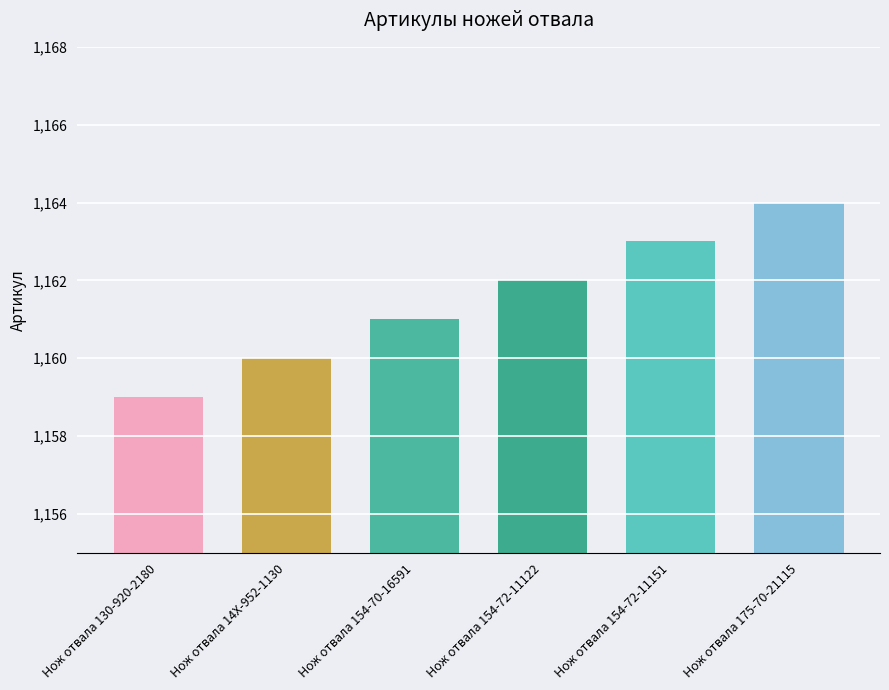

Reading left to right, what are all the values shown in this chart?

Нож отвала 130-920-2180=1159	Нож отвала 14X-952-1130=1160	Нож отвала 154-70-16591=1161	Нож отвала 154-72-11122=1162	Нож отвала 154-72-11151=1163	Нож отвала 175-70-21115=1164